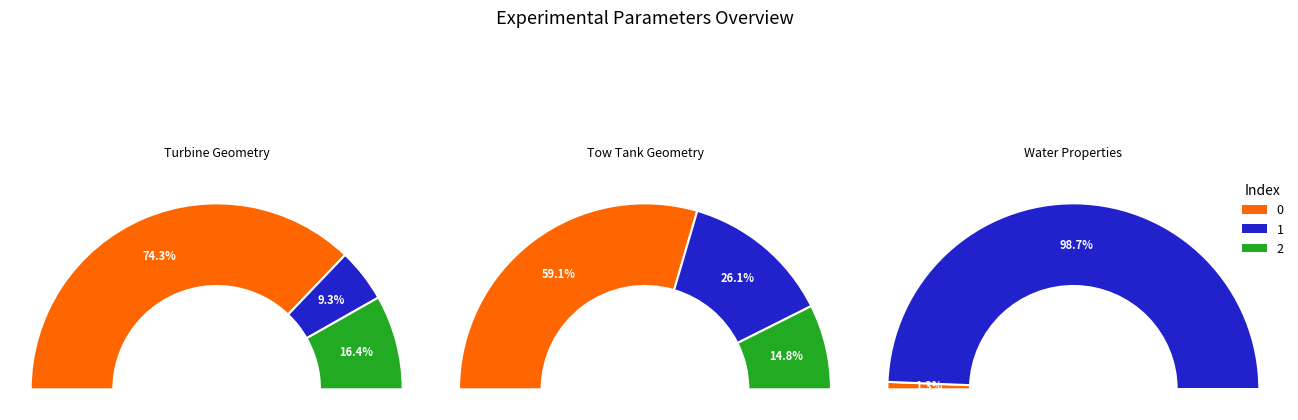

Is there any slice that represents more than half of the pie?

Yes